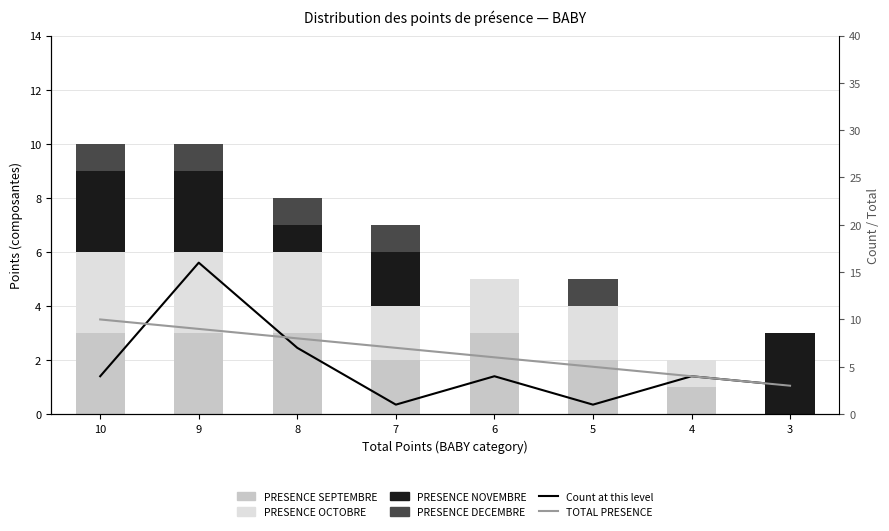

What is the highest value of the PRESENCE DECEMBRE series?

1